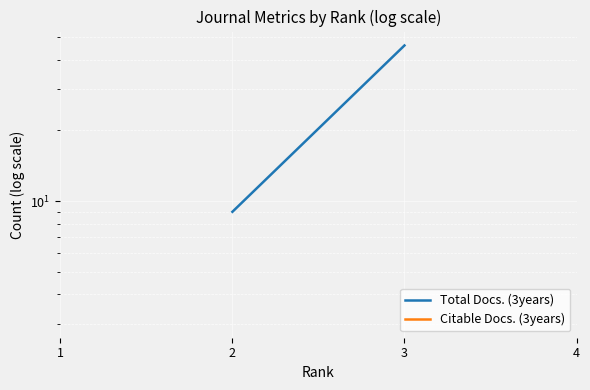

What is the minimum value shown in the chart?

3.0